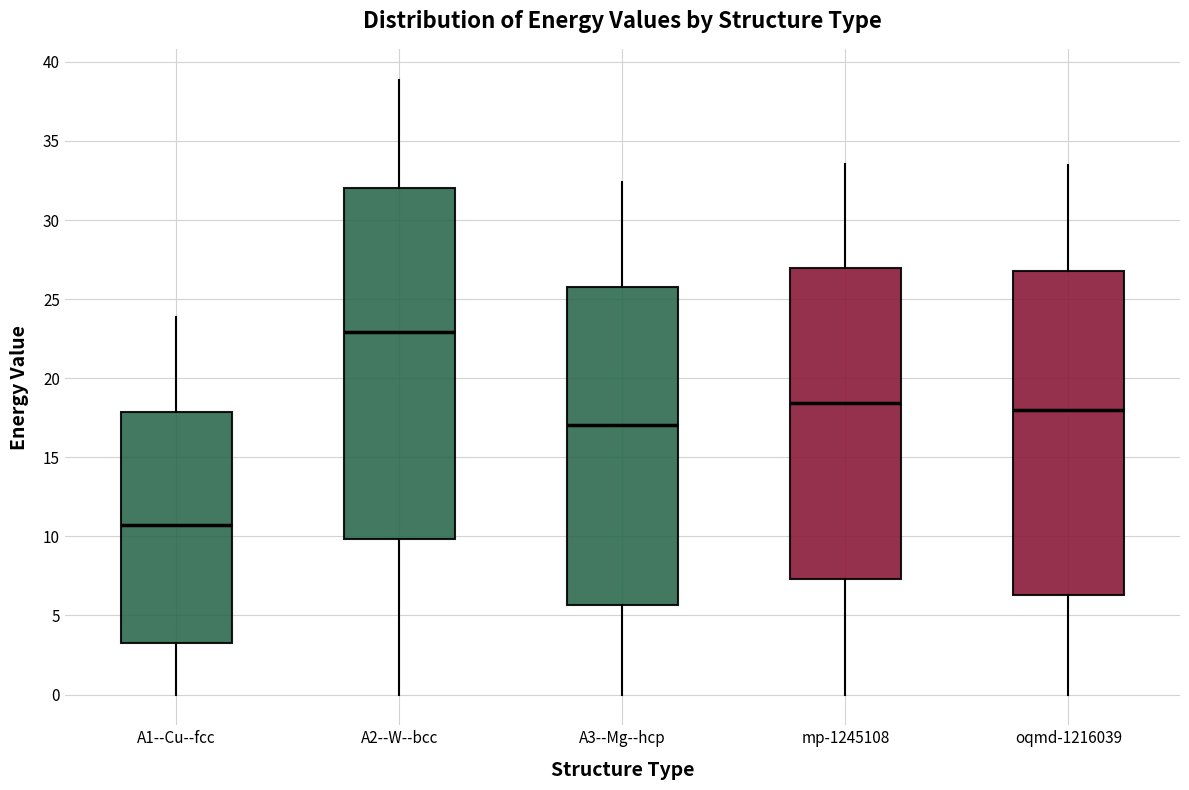

Reading left to right, transcribe this box plot: for each box, give where its median line is, the range the box spans, and where its two whiskers end, as read against the y-axis. The values are not printed on the chart, so give them approximately, as read against the axis.

A1--Cu--fcc: median 10.5, box 3.0 to 18.0, whiskers 0.0 to 24.0
A2--W--bcc: median 23.0, box 10.0 to 32.0, whiskers 0.0 to 39.0
A3--Mg--hcp: median 17.0, box 5.5 to 26.0, whiskers 0.0 to 32.5
mp-1245108: median 18.5, box 7.5 to 27.0, whiskers 0.0 to 33.5
oqmd-1216039: median 18.0, box 6.5 to 27.0, whiskers 0.0 to 33.5